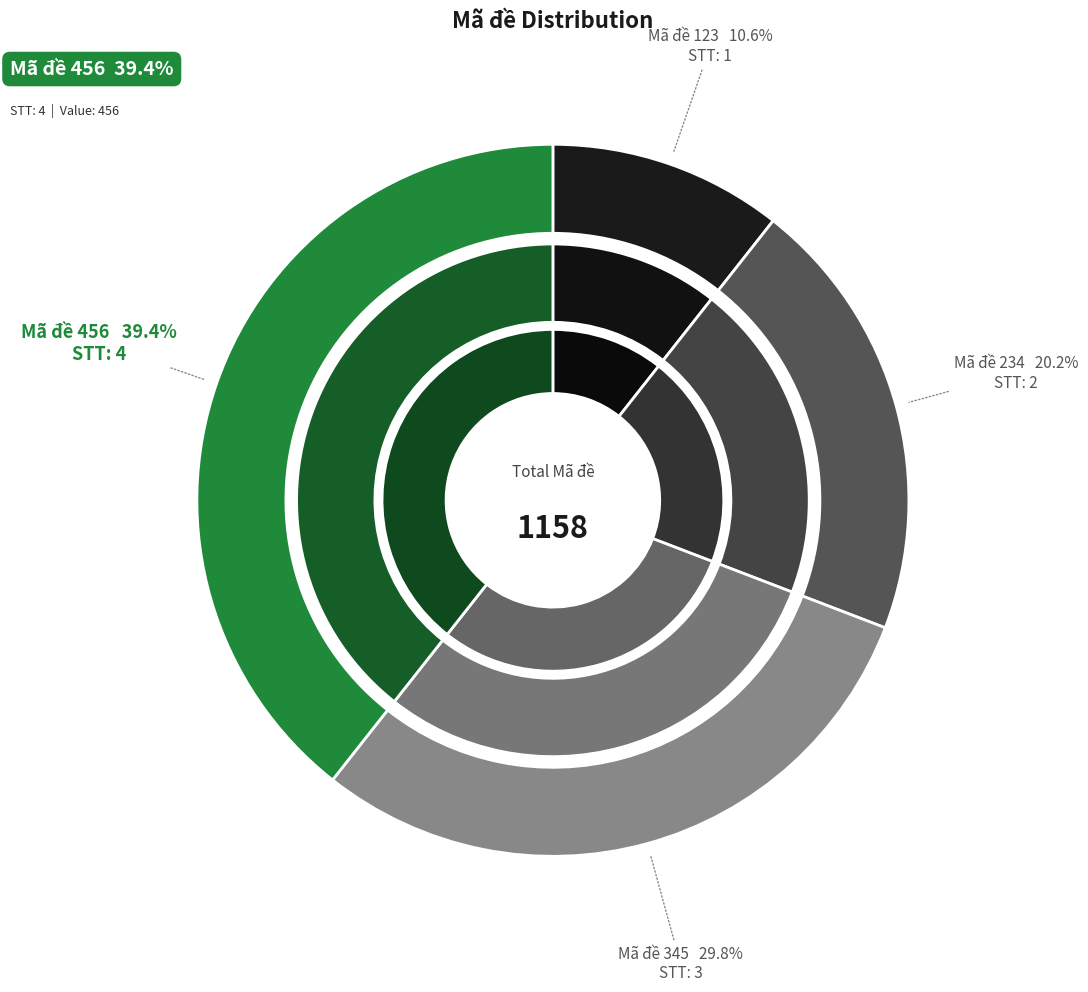

To the nearest percent, what portion does 2 represent?

20%